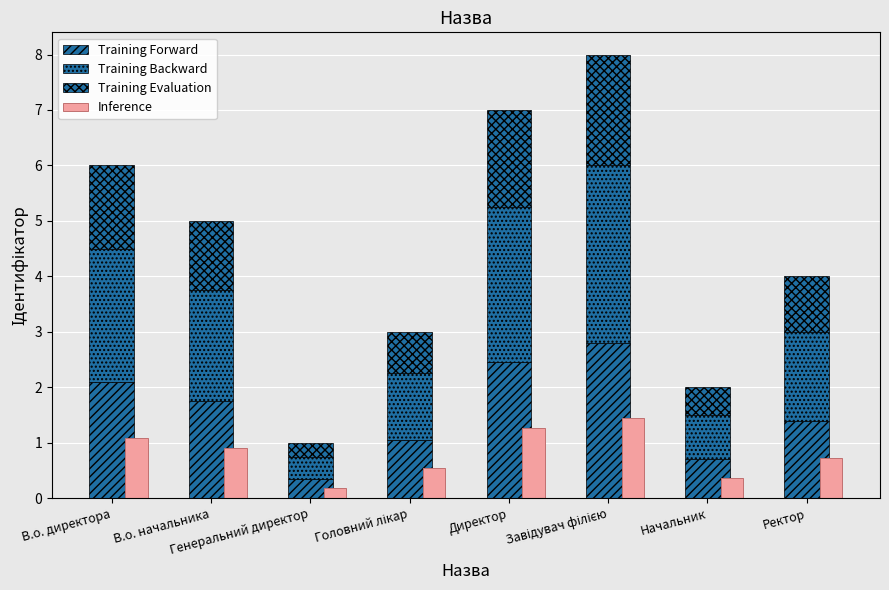

What are all the series names shown in the legend?

Training Forward, Training Backward, Training Evaluation, Inference